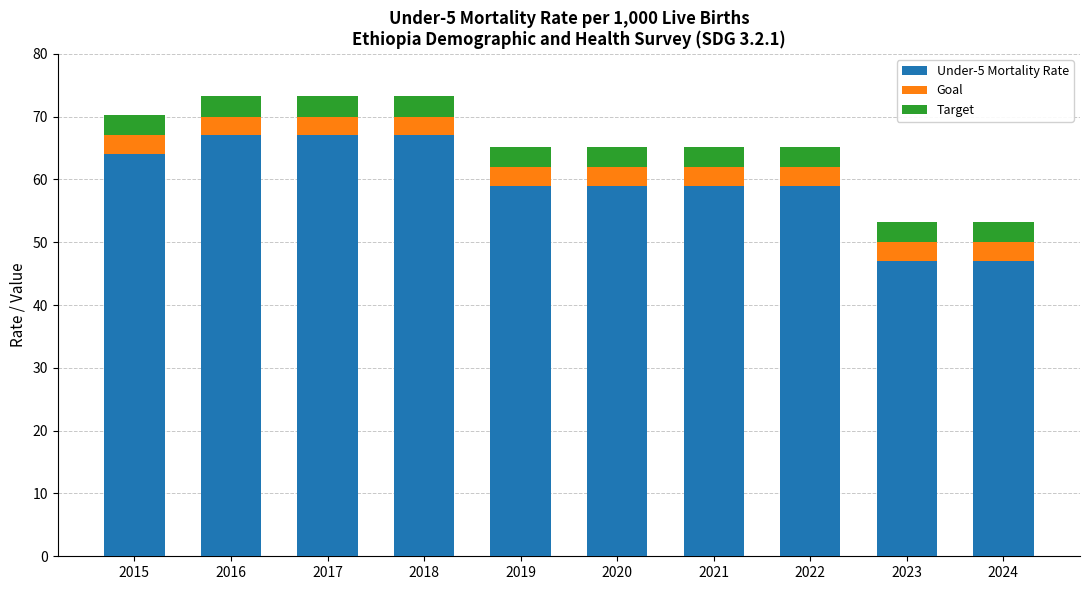

What is the total value across all series at 2015?

70.2